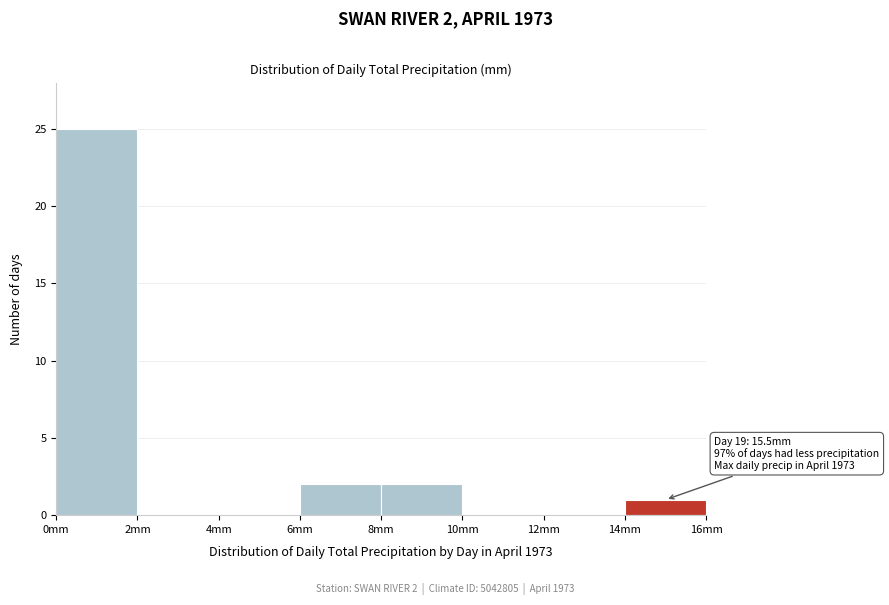

Over which range of the x-axis is the bar tallest?

0 to 2